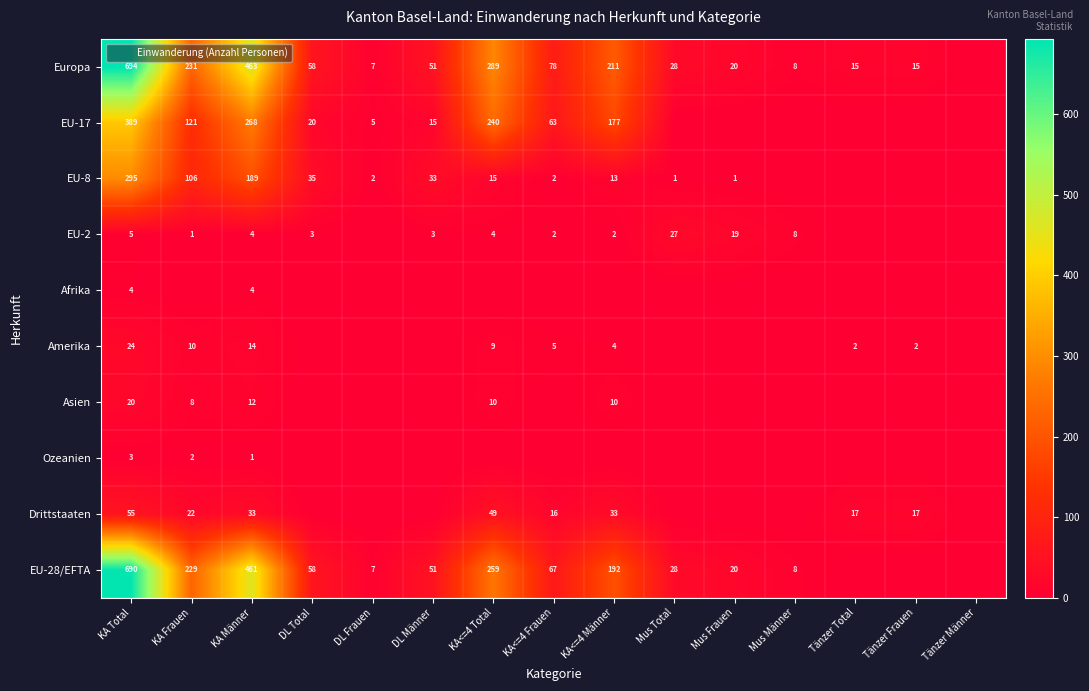

At which category does the chart reach its peak across all series?

KA Total